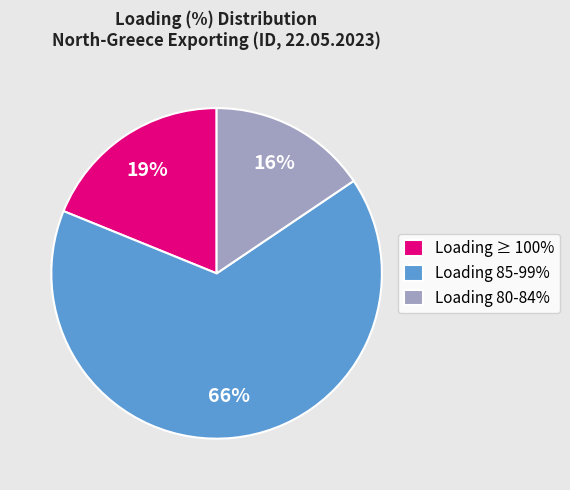

How many segments does this pie chart have?

3